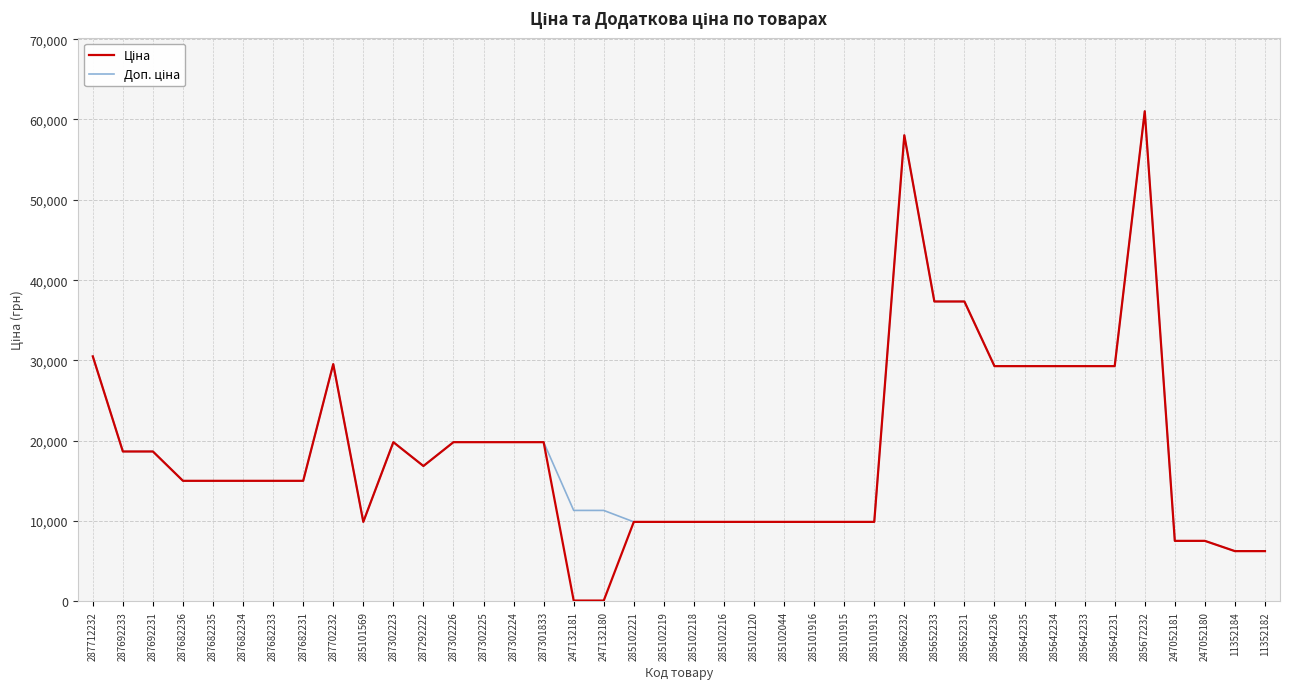

What position from the right is 285102216?

19